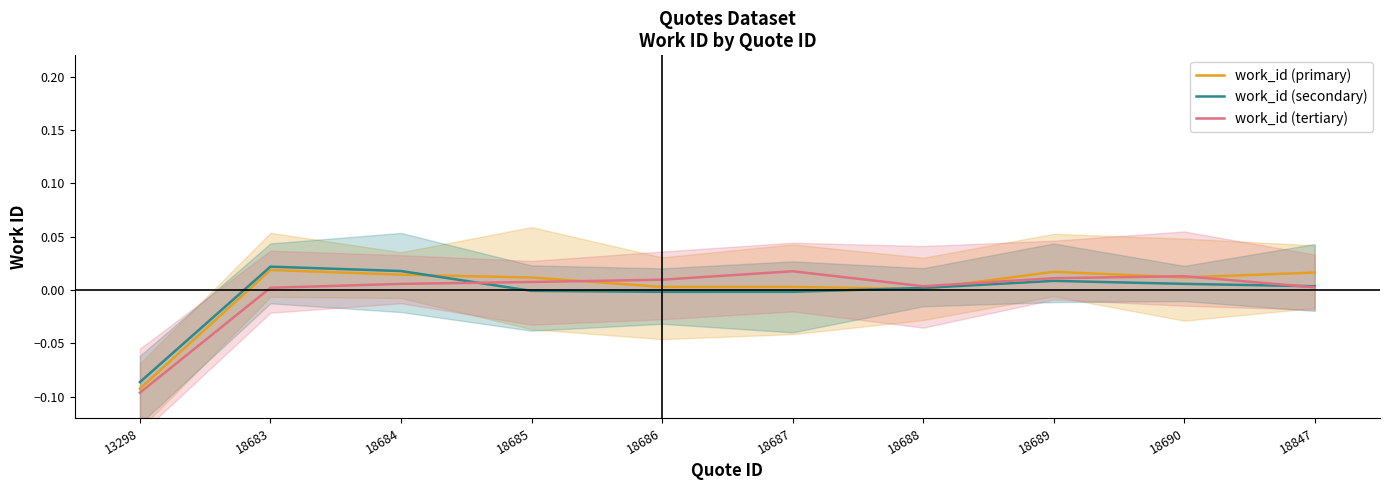

Reading left to right, what are all the values shown in this chart?

work_id (primary): -0.1	0.0	0.0	0.0	0.0	0.0	0.0	0.0	0.0	0.0
work_id (secondary): -0.1	0.0	0.0	-0.0	-0.0	-0.0	0.0	0.0	0.0	0.0
work_id (tertiary): -0.1	0.0	0.0	0.0	0.0	0.0	0.0	0.0	0.0	0.0